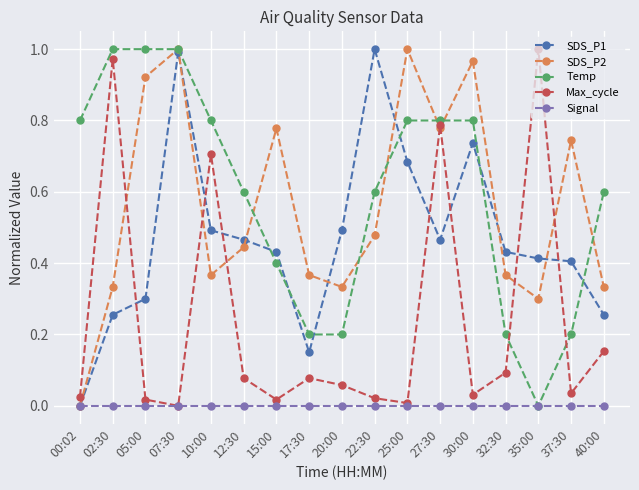

At which category does SDS_P1 reach its first local peak?

07:30